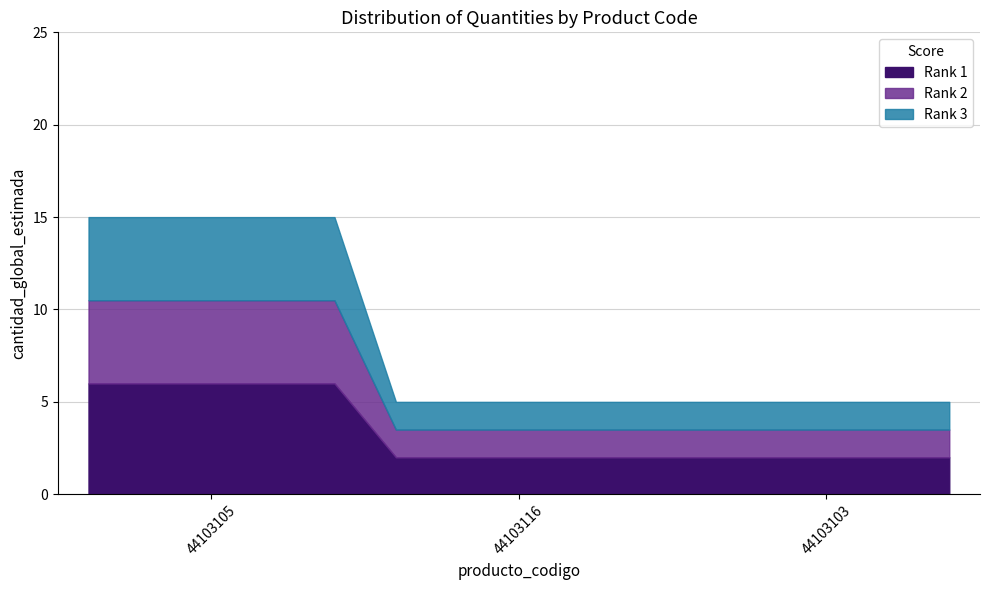

What is the minimum value shown in the chart?

5